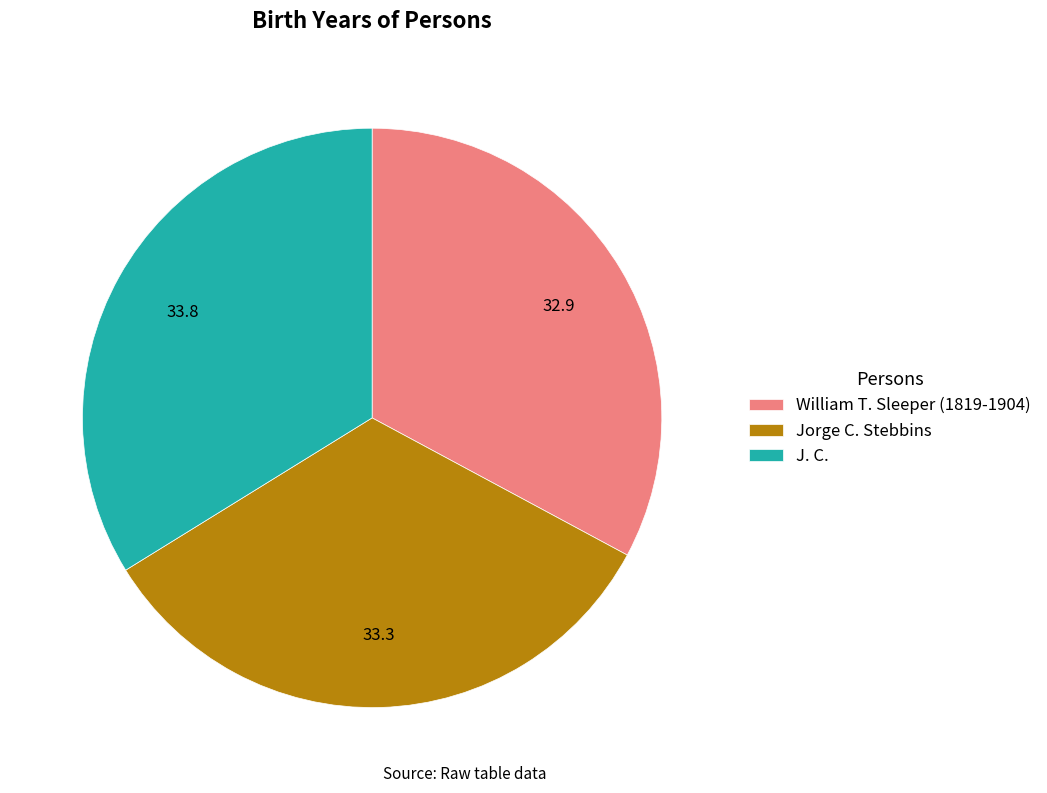

Count the number of slices in the pie.

3